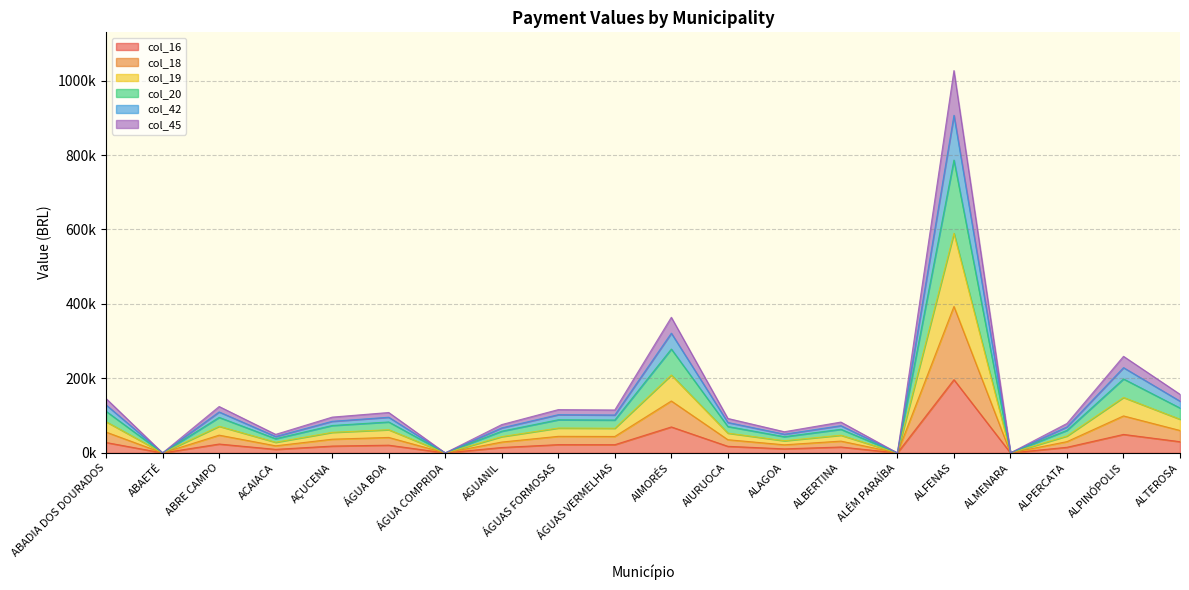

At which category does col_42 reach its first local valley?

ABAETÉ